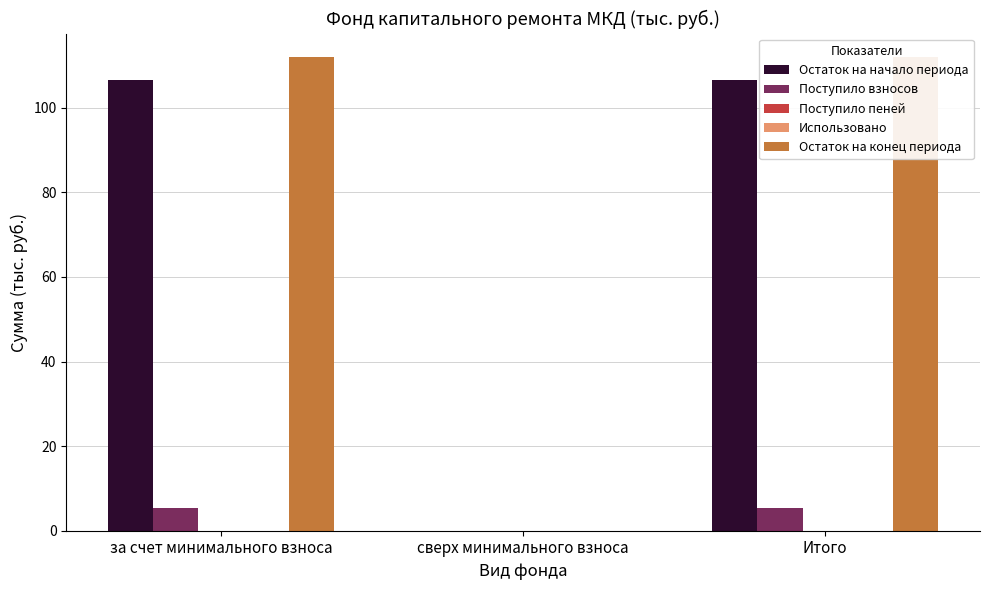

Which series has the widest spread of values?

Остаток на конец периода